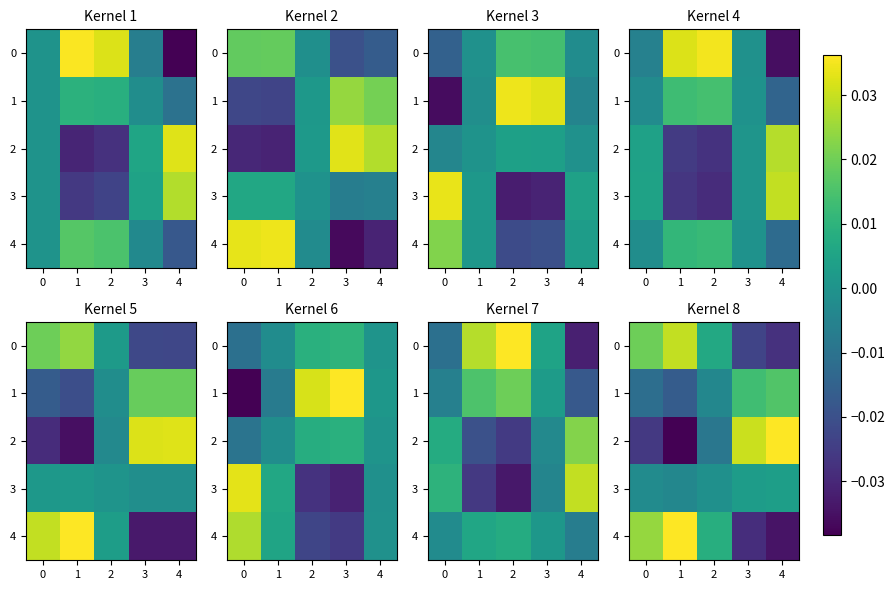

How many negative values does the 0 series have?

2